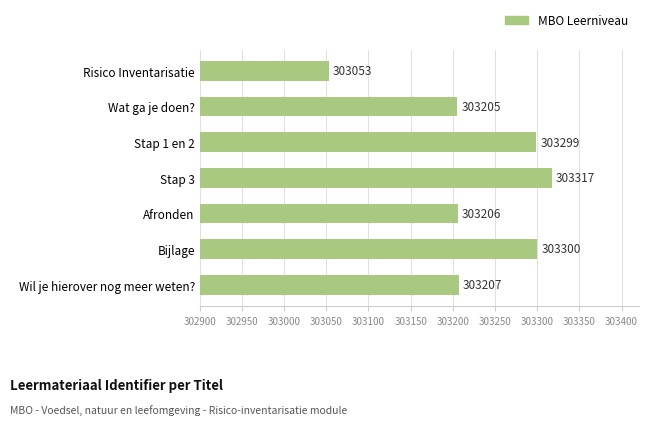

List the labels in order of value, smallest first.

Risico Inventarisatie, Wat ga je doen?, Afronden, Wil je hierover nog meer weten?, Stap 1 en 2, Bijlage, Stap 3